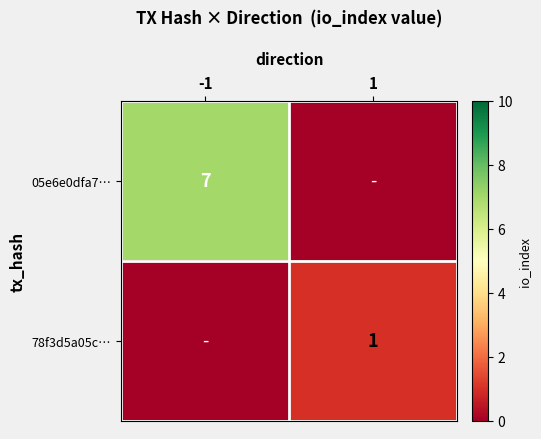

Which has a higher value, -1 or 1?

-1